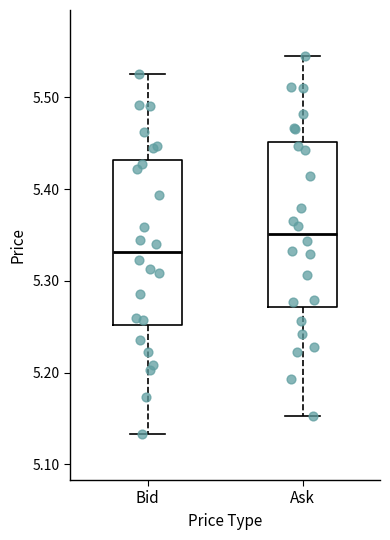

Reading left to right, read every box against the y-axis: the position of its median line, the range the box covers, and the ends of its whiskers. The values are not printed on the chart, so give them approximately, as read against the axis.

Bid: median 5.33, box 5.25 to 5.43, whiskers 5.13 to 5.53
Ask: median 5.35, box 5.27 to 5.45, whiskers 5.15 to 5.55